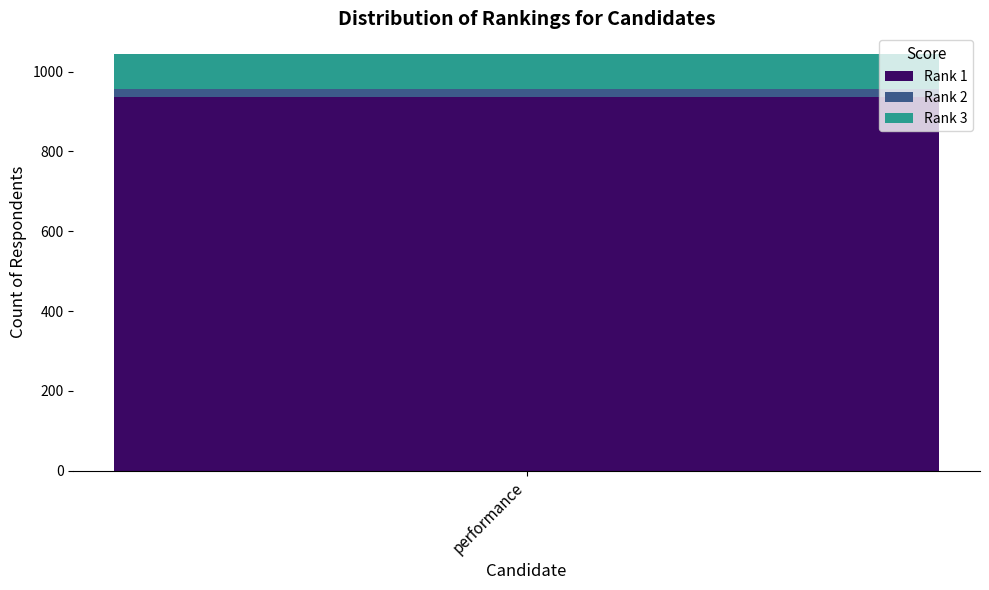

The Rank 1 series shows 567.0 at performance. True or false?

False